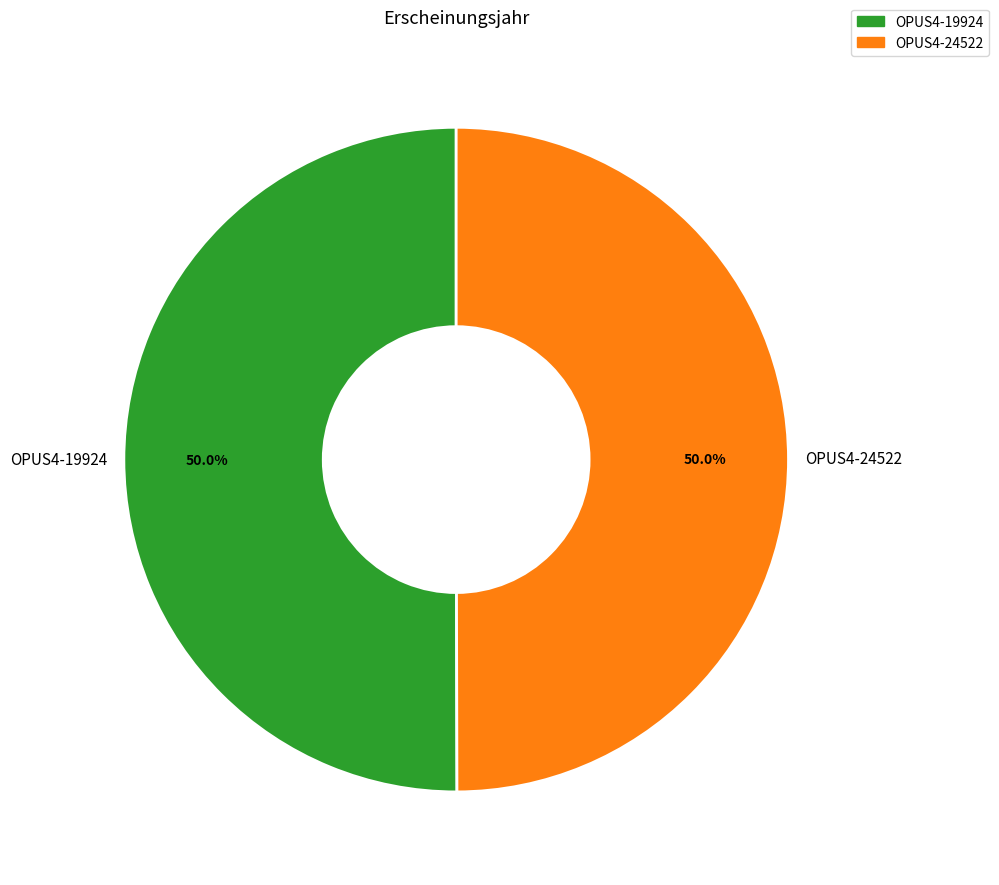

To the nearest percent, what percentage of the pie is OPUS4-24522?

50%